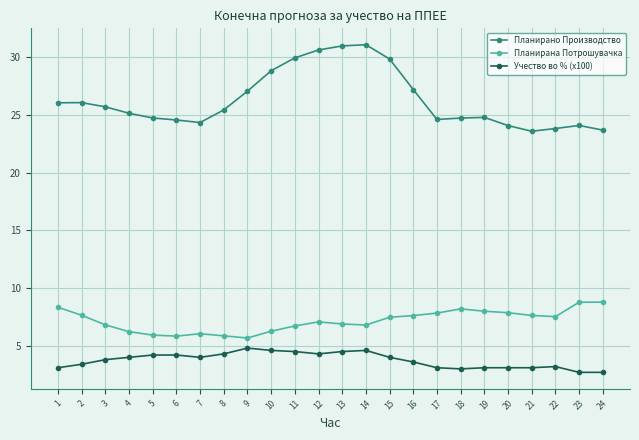

What is the average value of the Учество во % (x100) series?

3.7